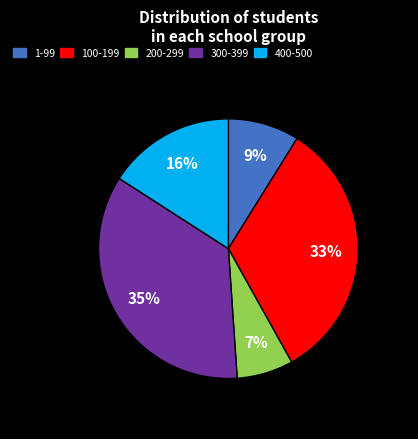

To the nearest percent, what is the average slice percentage?

20%